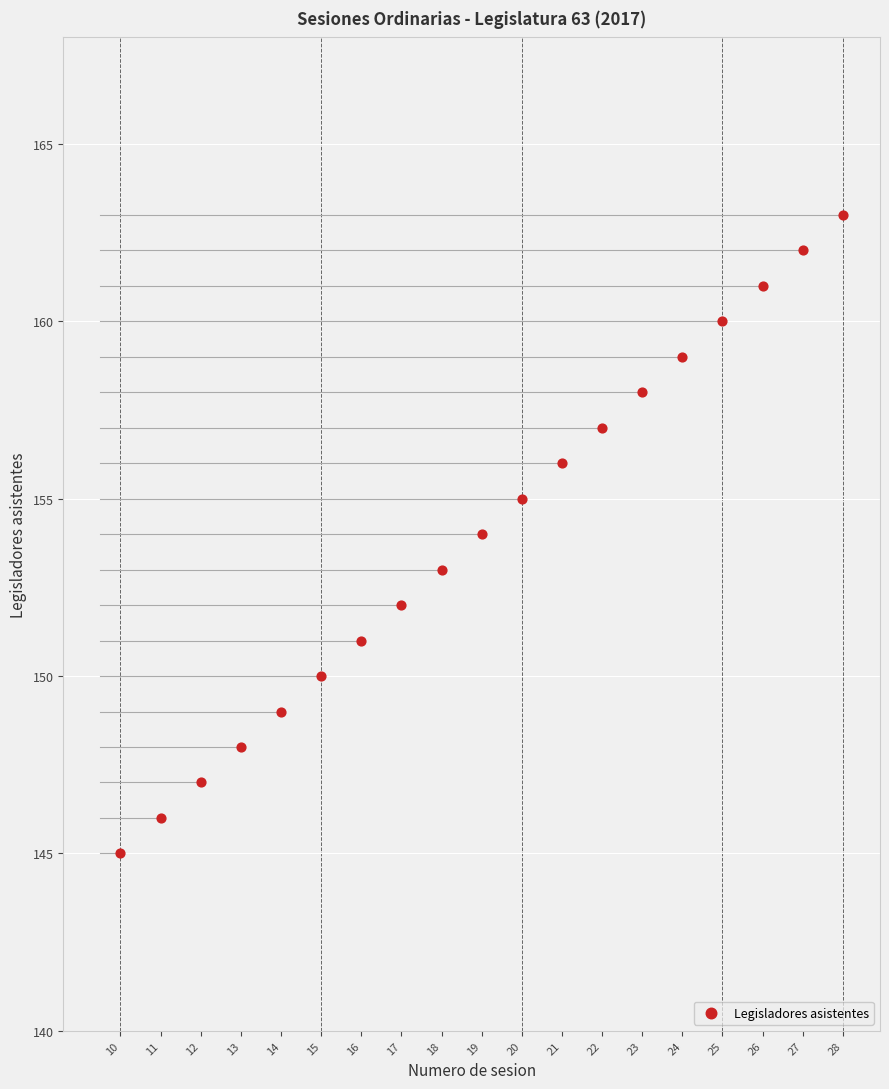

What is the range of Y values (max minus min)?

18